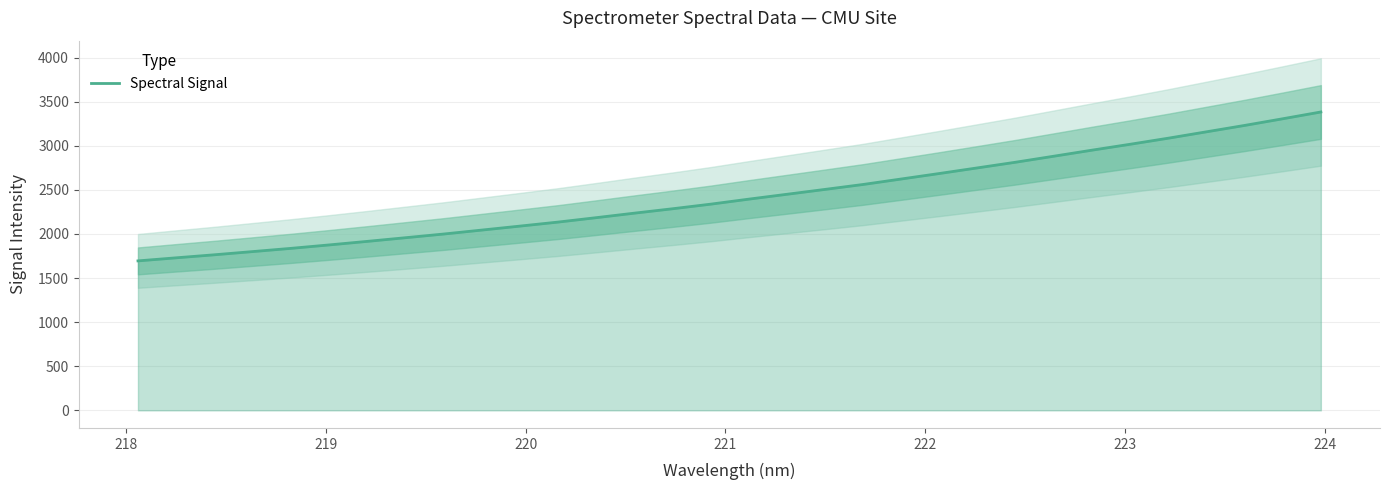

What is the lowest value of the Spectral Signal series?

1694.7